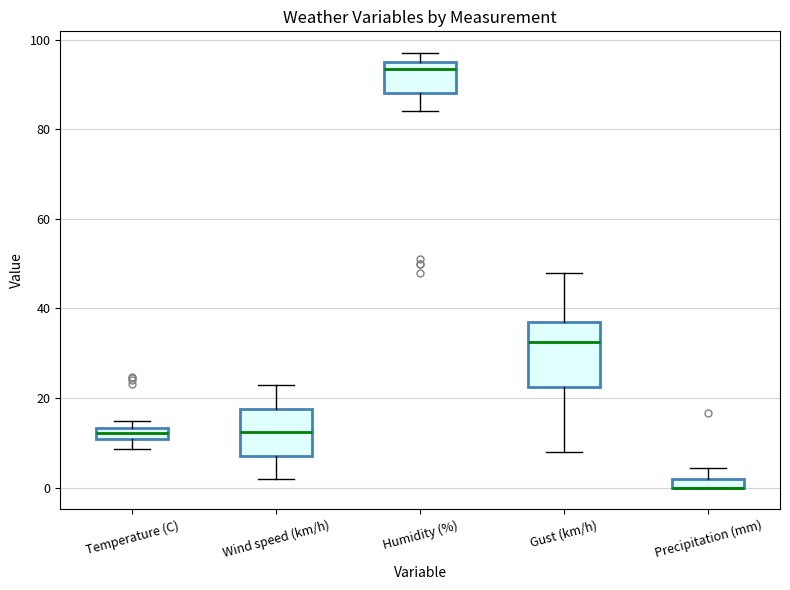

Which box is the tallest, from its lower edge to its upper edge?

Gust (km/h)